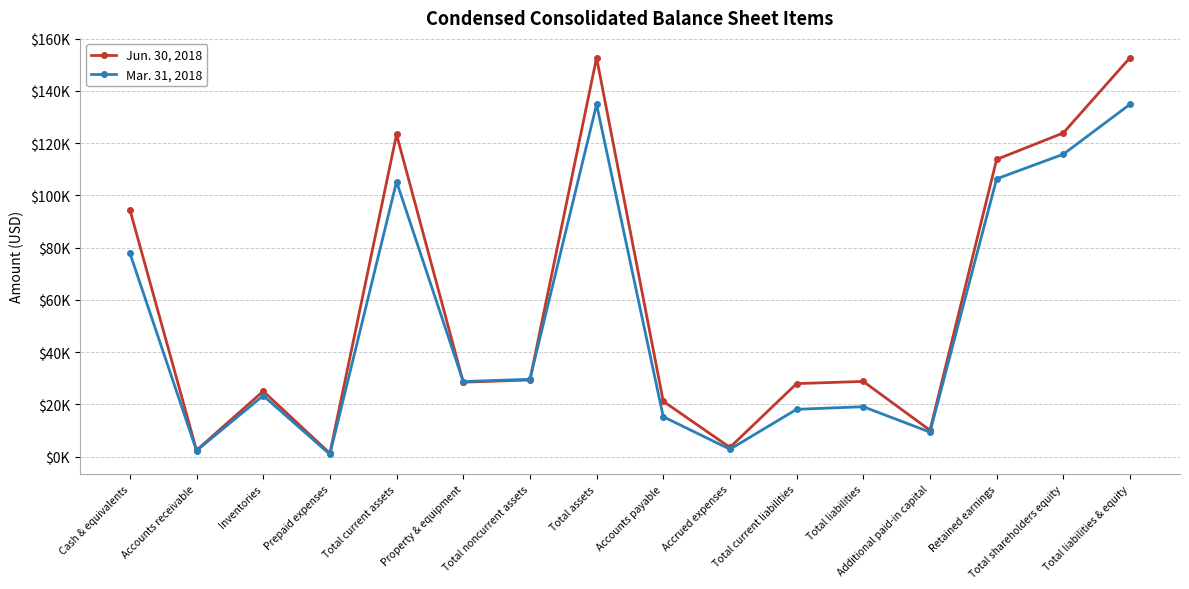

Does the chart have visible grid lines?

Yes